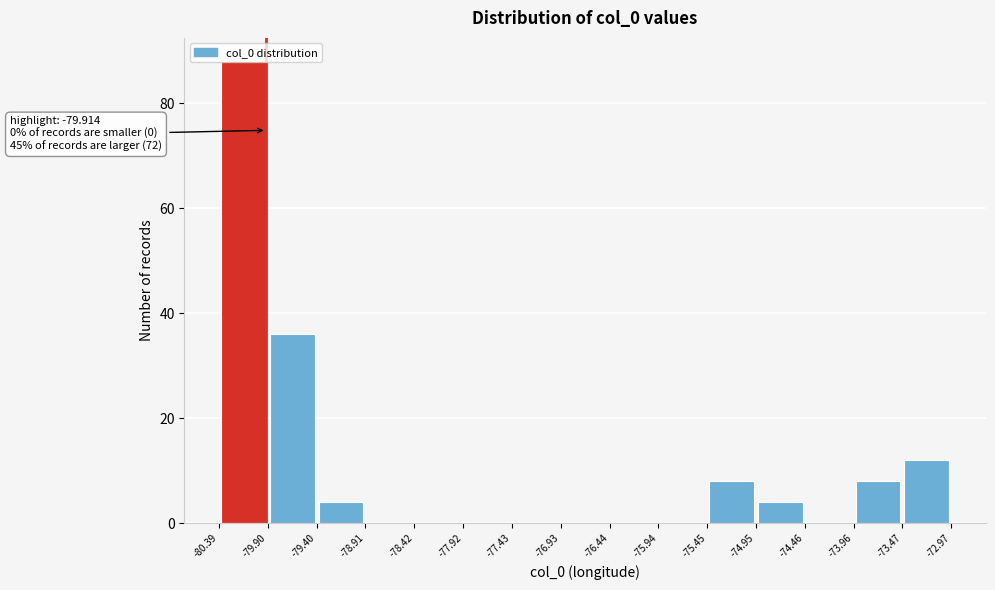

Which range on the x-axis has the tallest bar?

-80.39 to -79.90